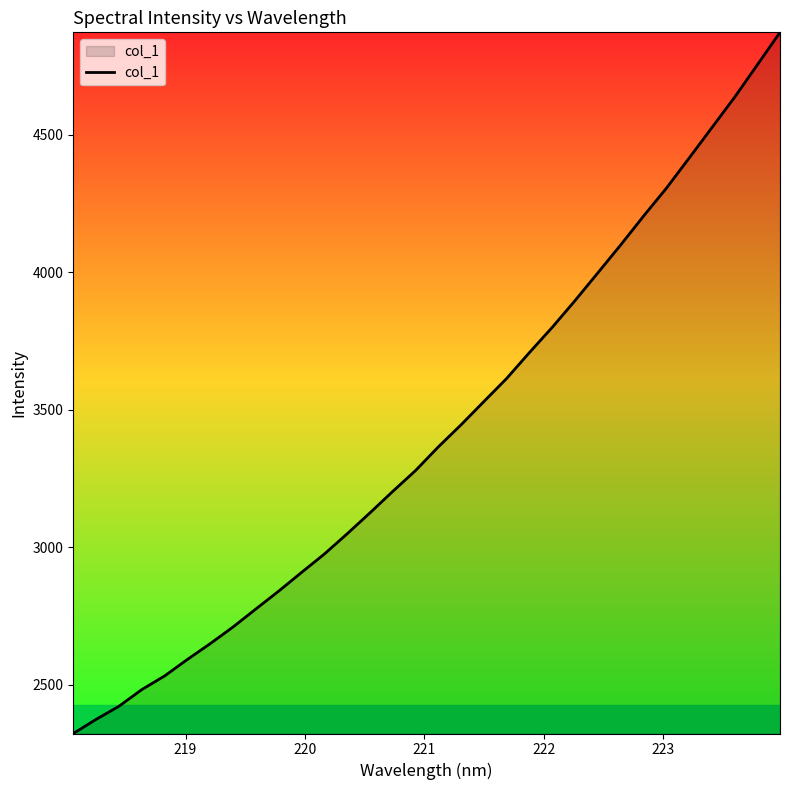

What is the difference between the maximum and minimum values?

2550.3